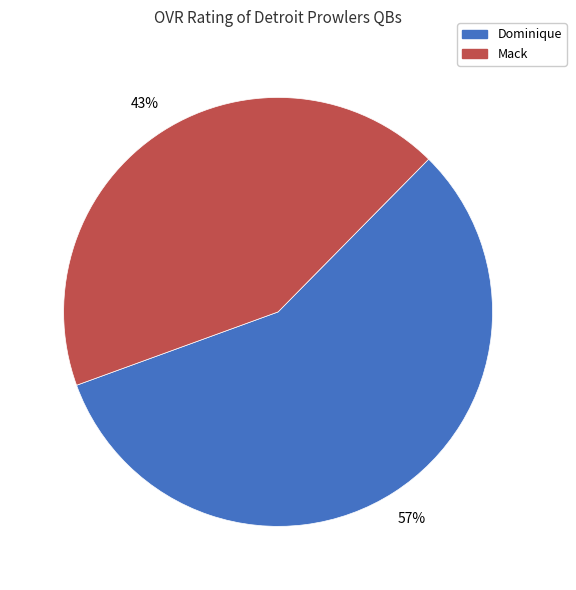

Which slice is the smallest?

Mack